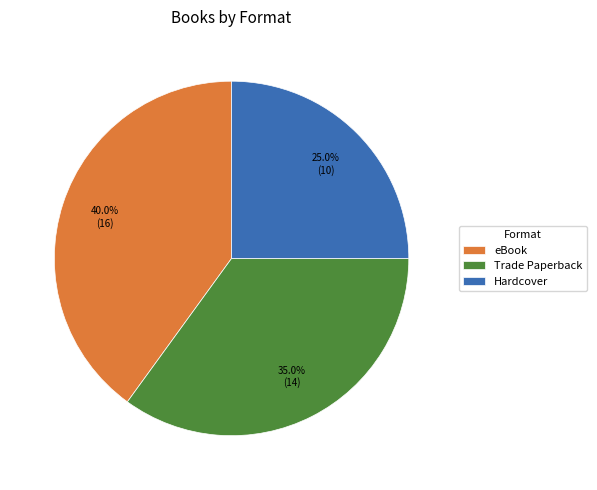

Combined, do Hardcover and eBook account for over 50%?

Yes